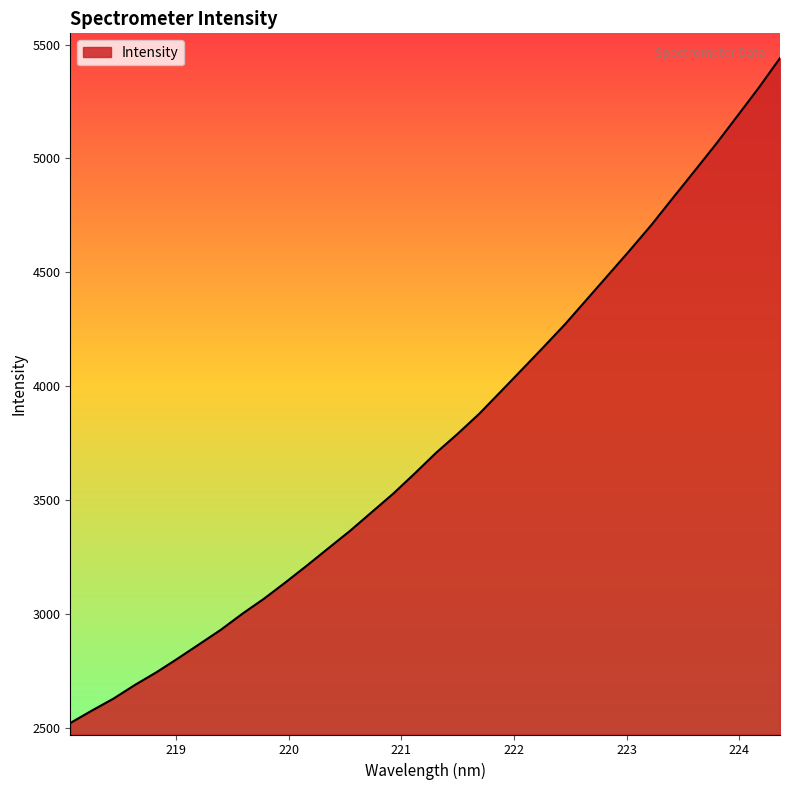

What is the maximum value shown in the chart?

5440.5